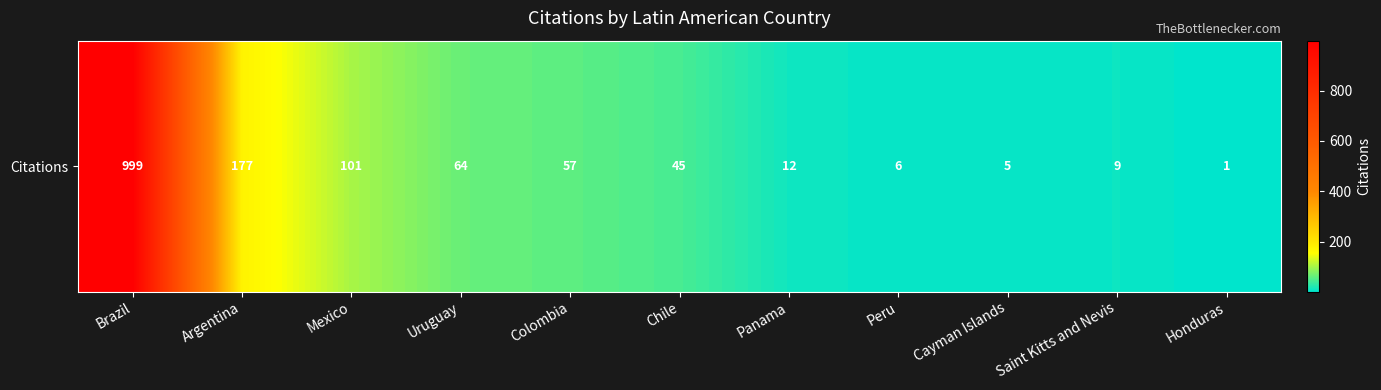

The value at Panama is 12. True or false?

True